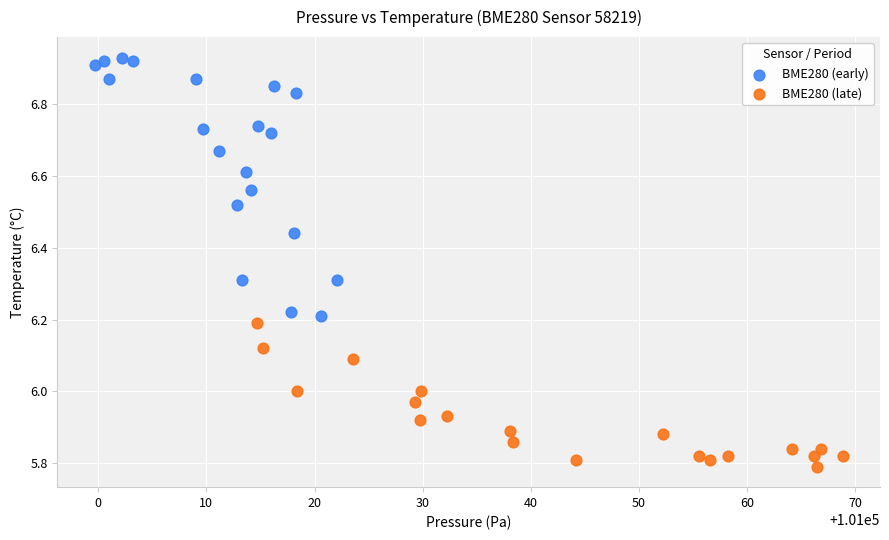

Which series has the largest Y range (max minus min)?

BME280 (early)